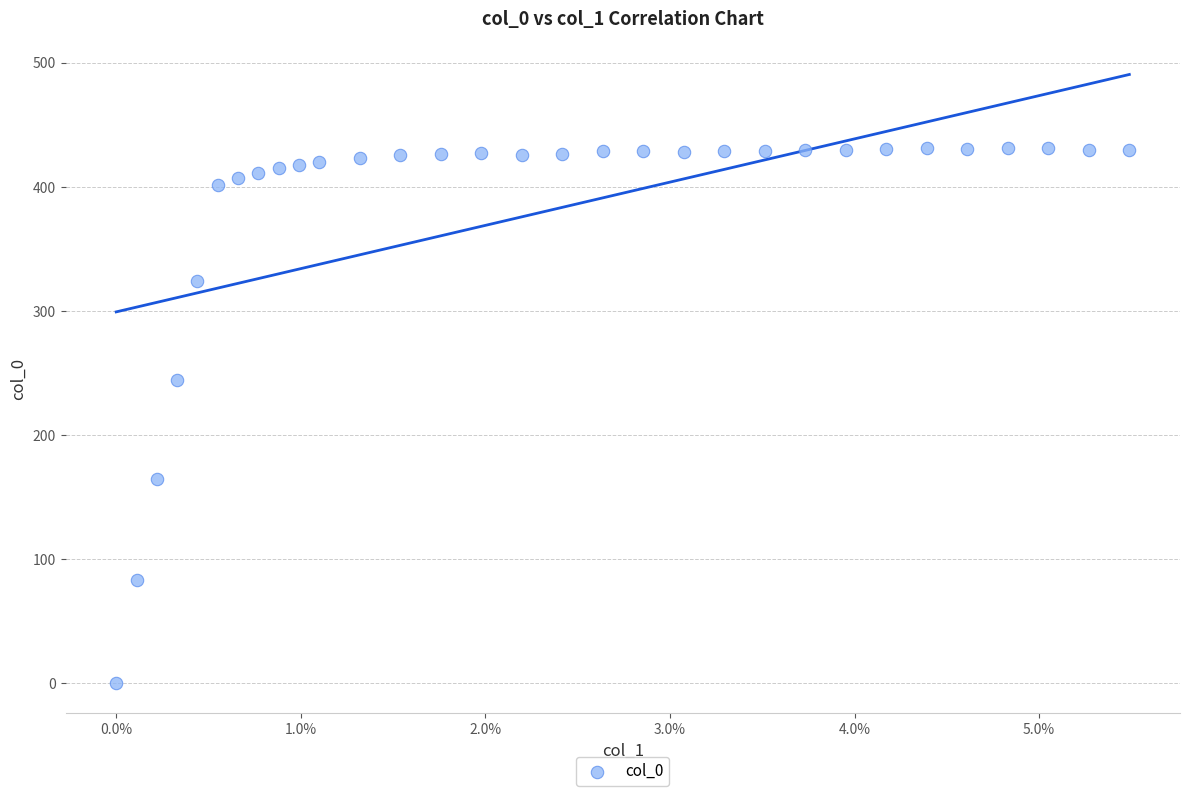

What Y value in the scatter plot is closest to 215?

243.9